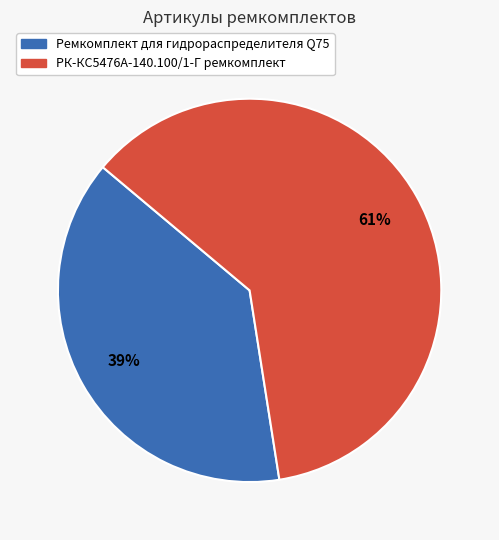

Approximately how many times larger is the value at РК-КС5476А-140.100/1-Г ремкомплект compared to Ремкомплект для гидрораспределителя Q75?

1.6